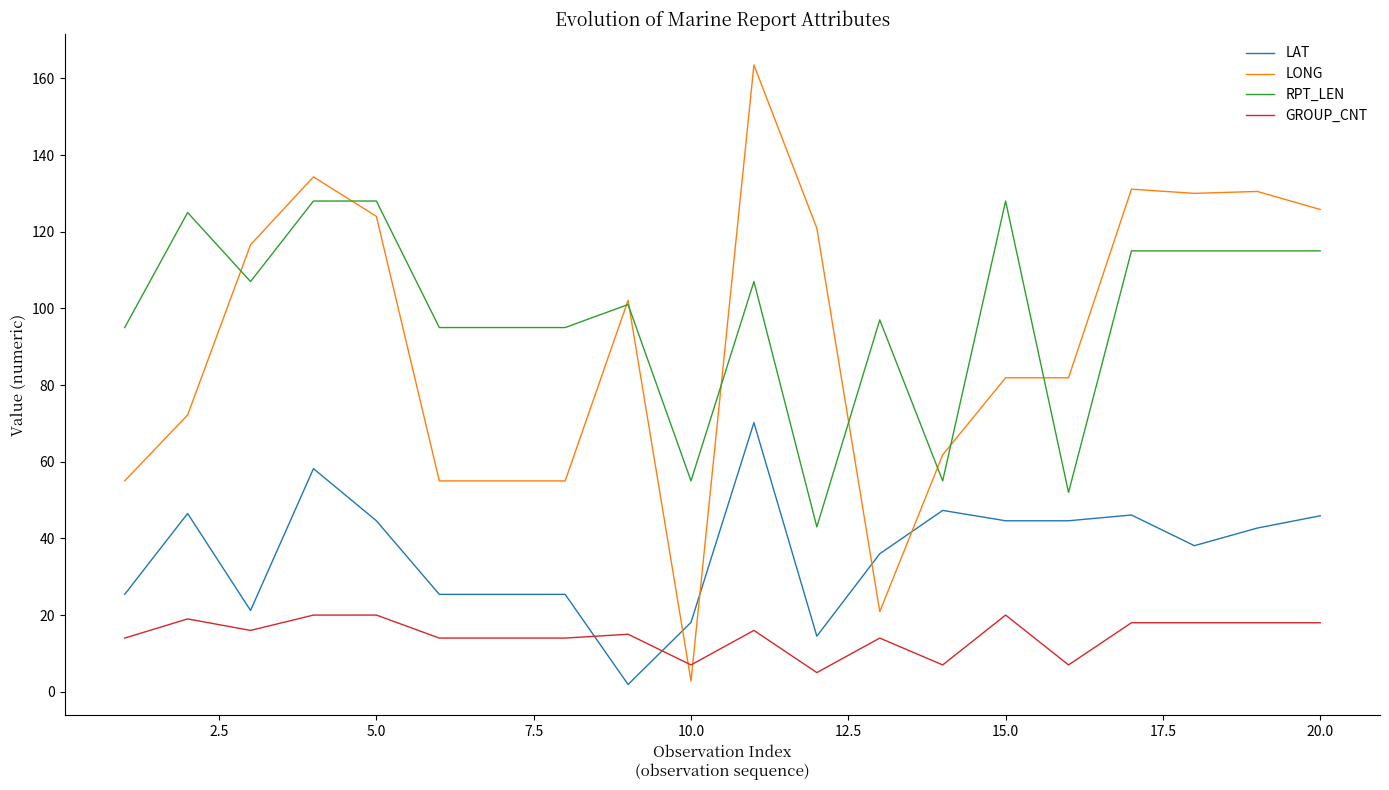

True or false: RPT_LEN and GROUP_CNT cross at least once.

False